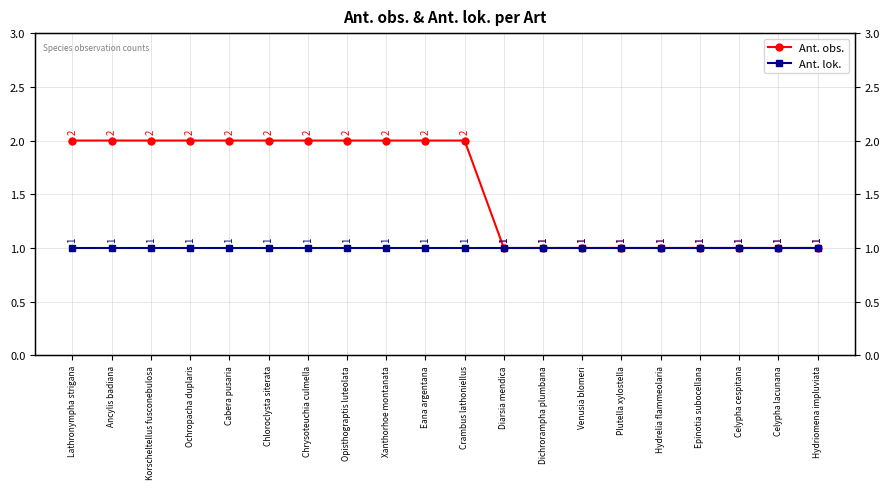

What is the value of the Ant. lok. point at the 4th from the left?

1